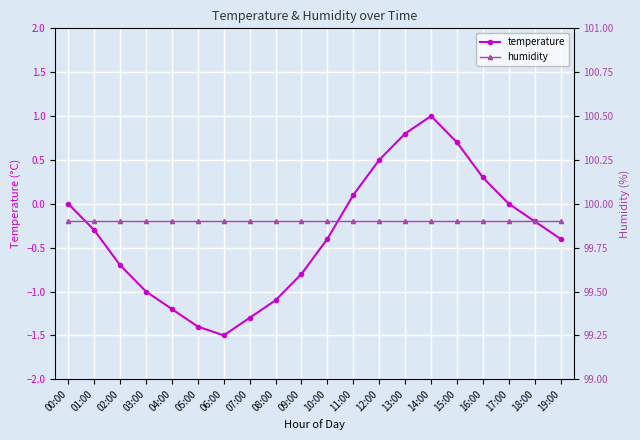

True or false: humidity has more than 0 points higher than both neighbors.

False